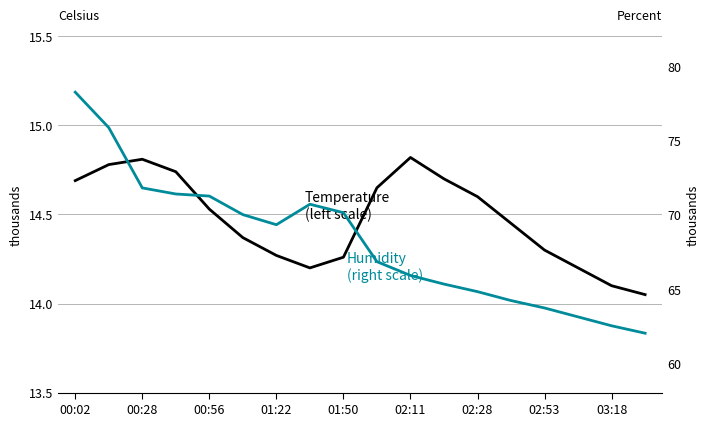

Which category has the highest value in the Humidity (right scale) series?

00:02